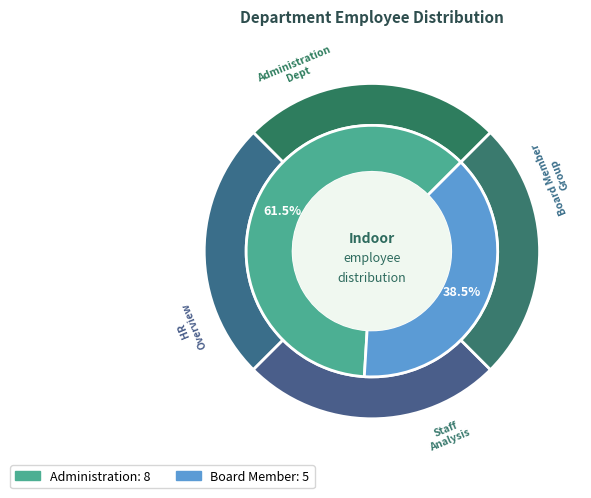

Is there a majority slice in this chart?

Yes